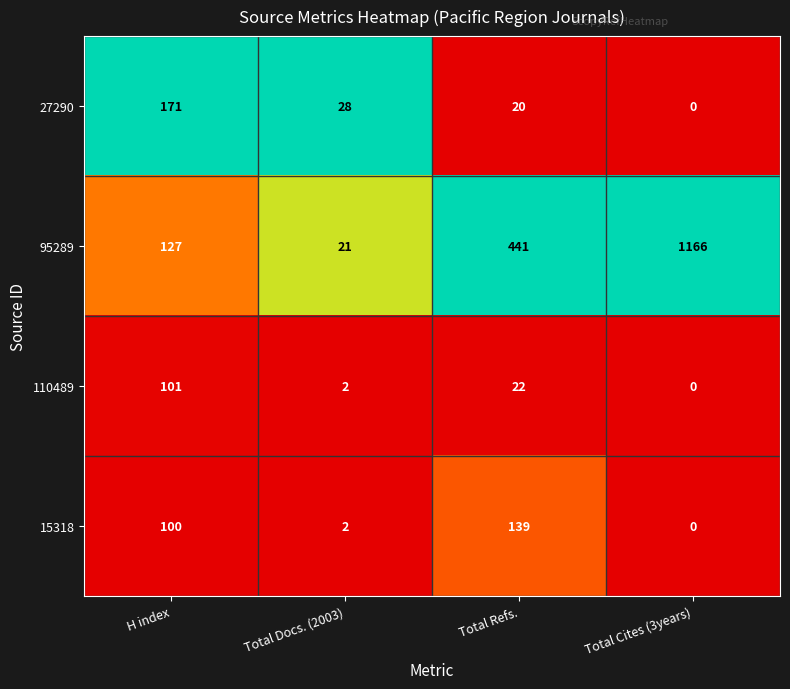

Reading right to left, extract all data points from this chart.

27290: Total Cites (3years)=0	Total Refs.=20	Total Docs. (2003)=28	H index=171
95289: Total Cites (3years)=1166	Total Refs.=441	Total Docs. (2003)=21	H index=127
110489: Total Cites (3years)=0	Total Refs.=22	Total Docs. (2003)=2	H index=101
15318: Total Cites (3years)=0	Total Refs.=139	Total Docs. (2003)=2	H index=100